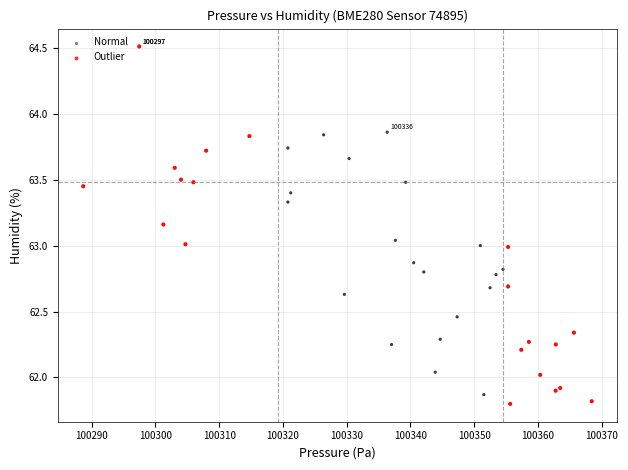

Which series reaches the maximum Y coordinate?

Outlier